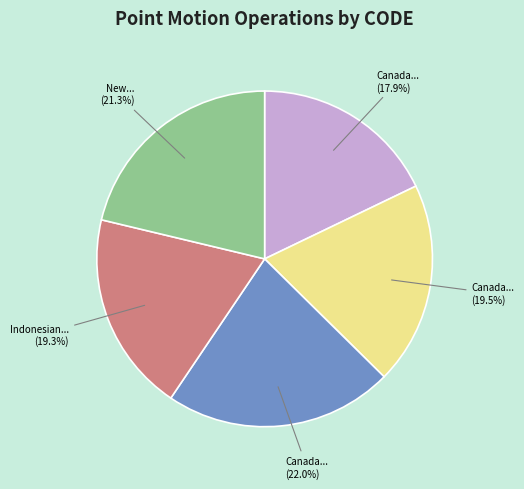

Does any single category account for the majority?

No